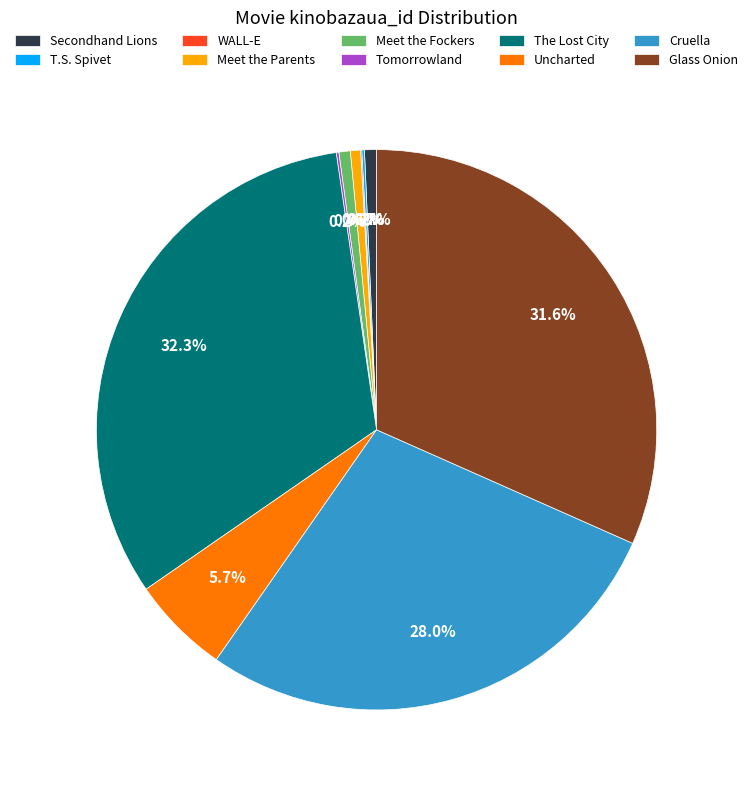

What percentage is NOT represented by Uncharted?

94.3%